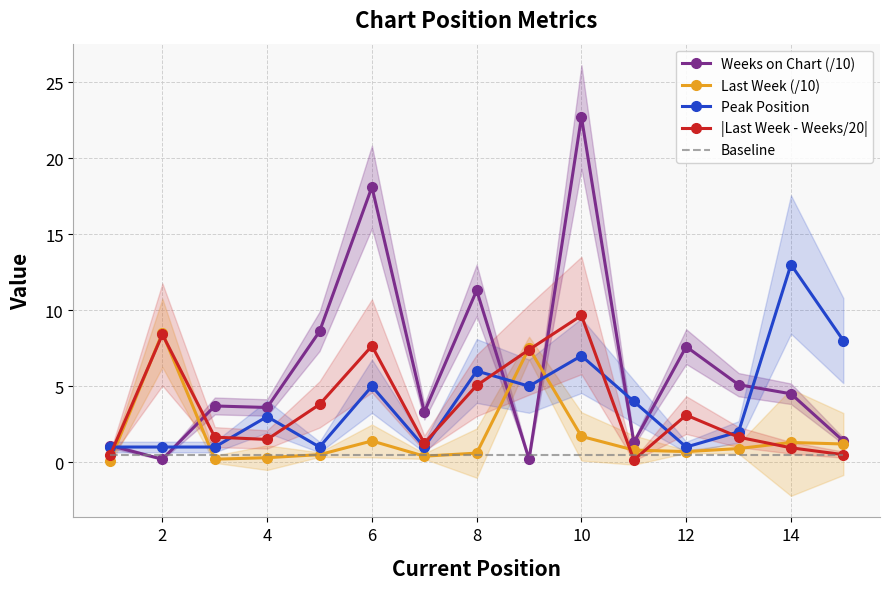

Is it true that Weeks on Chart (/10) equals 7.6 at 10?

False